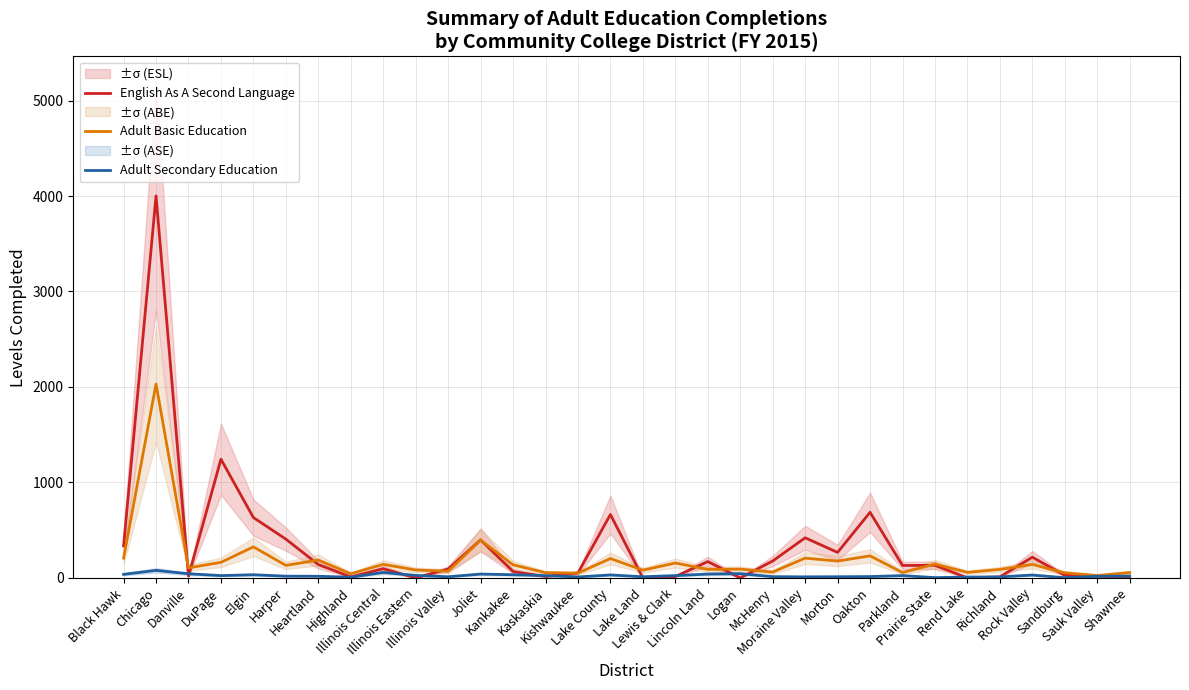

What is the value of the English As A Second Language point at the 2nd from the left?

4001